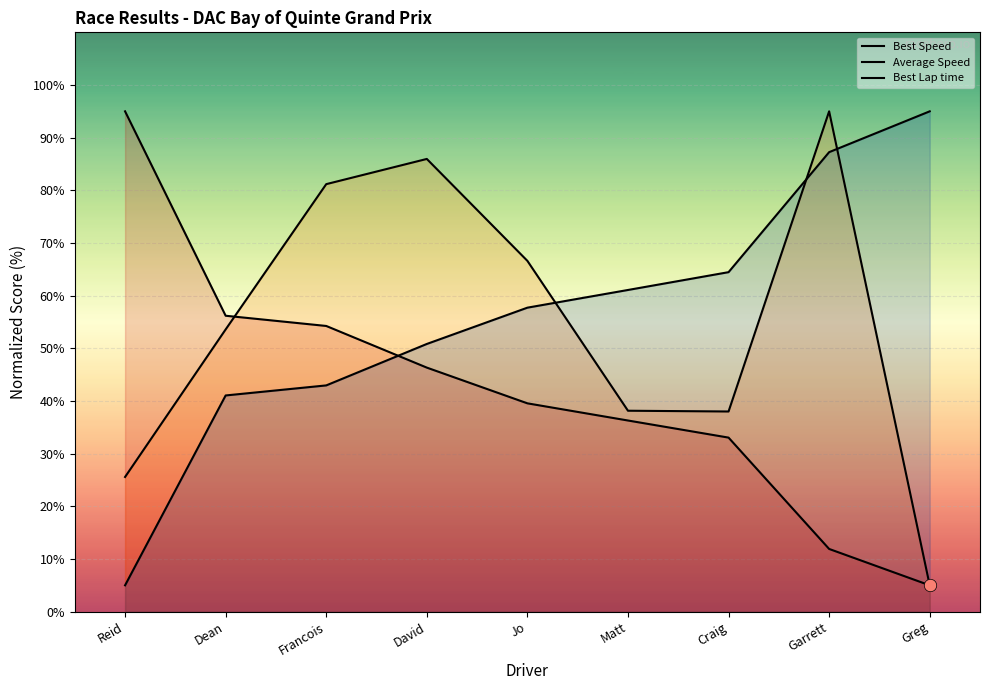

Which series reaches the minimum Y coordinate?

Best Speed